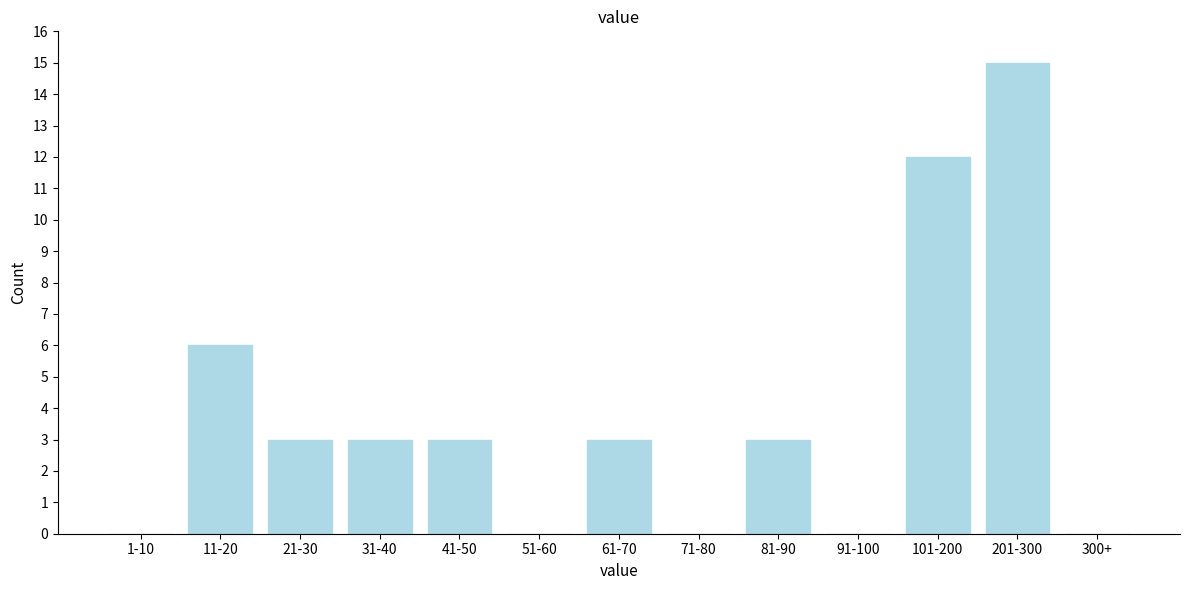

Reading left to right, extract all data points from this chart.

1-10=0	11-20=6	21-30=3	31-40=3	41-50=3	51-60=0	61-70=3	71-80=0	81-90=3	91-100=0	101-200=12	201-300=15	300+=0